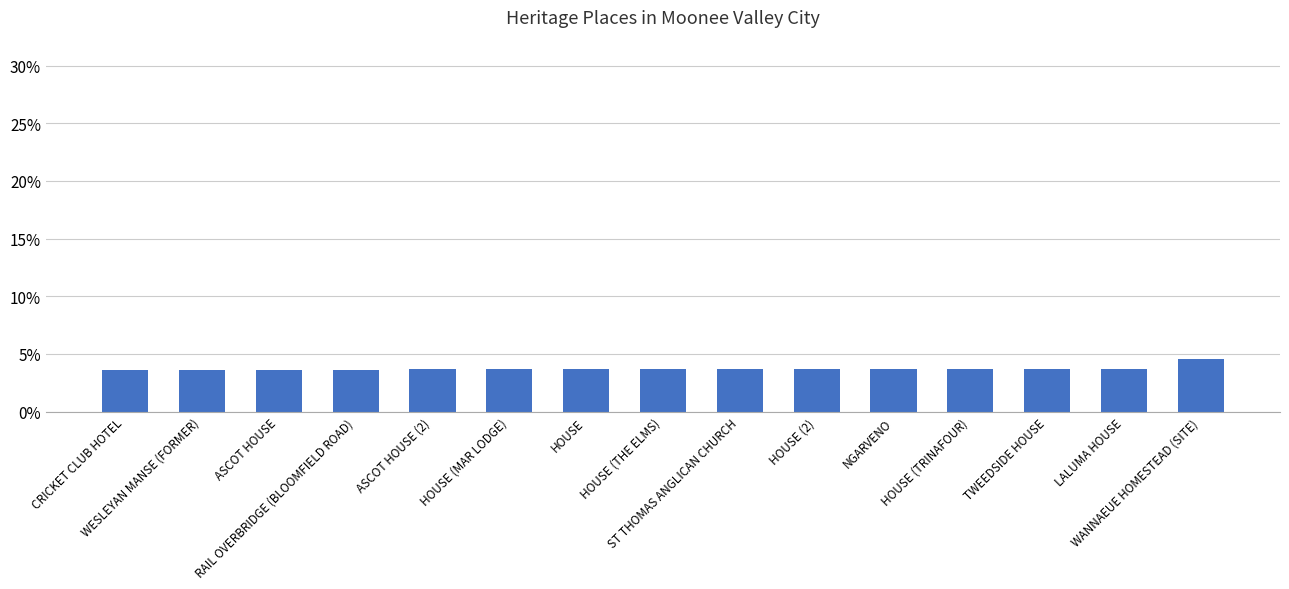

Is it true that the value at WANNAEUE HOMESTEAD (SITE) is 4.6?

True